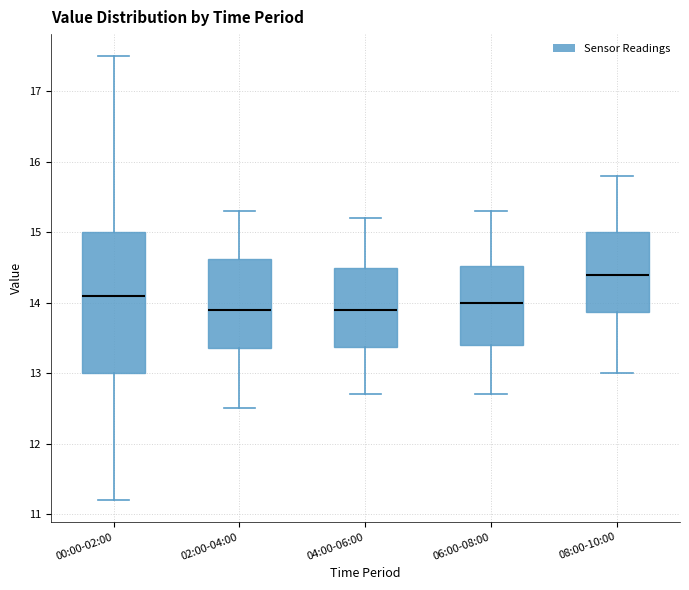

Reading left to right, transcribe this box plot: for each box, give where its median line is, the range the box spans, and where its two whiskers end, as read against the y-axis. The values are not printed on the chart, so give them approximately, as read against the axis.

00:00-02:00: median 14.1, box 13.0 to 15.0, whiskers 11.2 to 17.5
02:00-04:00: median 13.9, box 13.4 to 14.6, whiskers 12.5 to 15.3
04:00-06:00: median 13.9, box 13.4 to 14.5, whiskers 12.7 to 15.2
06:00-08:00: median 14.0, box 13.4 to 14.5, whiskers 12.7 to 15.3
08:00-10:00: median 14.4, box 13.9 to 15.0, whiskers 13.0 to 15.8